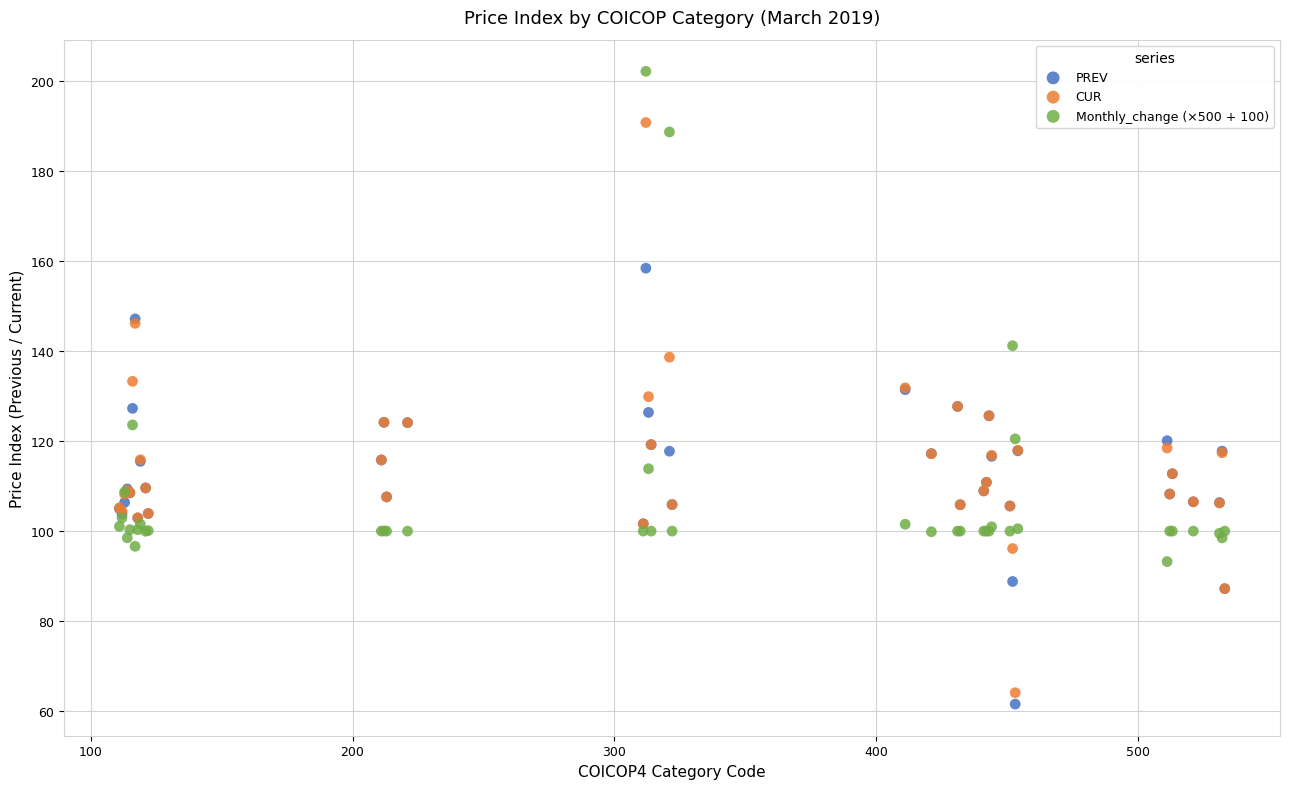

What are all the series names shown in the legend?

PREV, CUR, Monthly_change (×500 + 100)